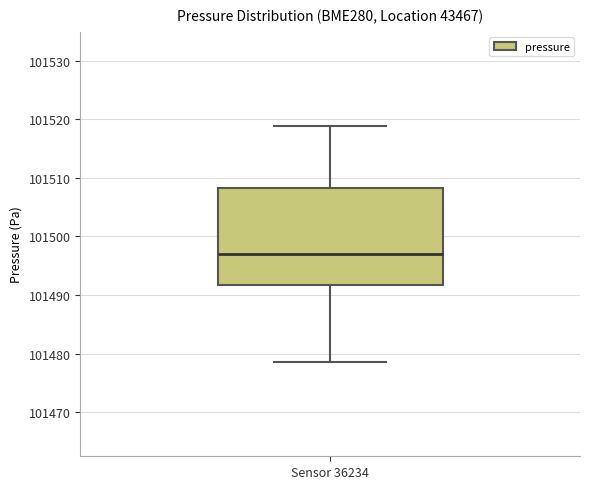

Transcribe this box plot: give where the median line is, the range the box spans, and where the two whiskers end, as read against the y-axis. The values are not printed on the chart, so give them approximately, as read against the axis.

median 101497, box 101492 to 101508, whiskers 101479 to 101519